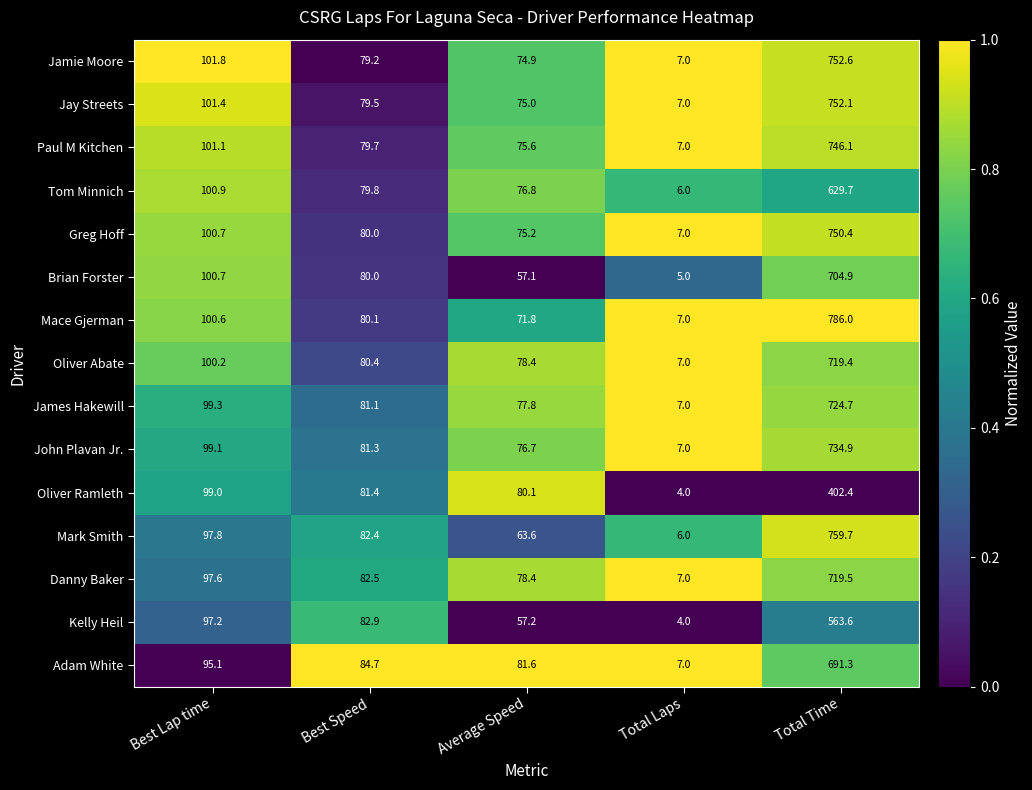

Which series has the widest spread of values?

Mace Gjerman